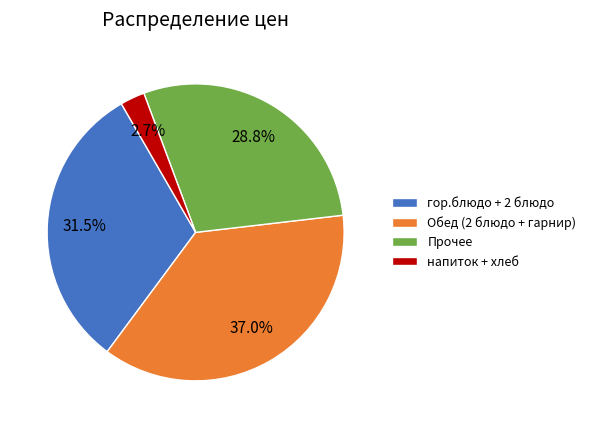

Do гор.блюдо + 2 блюдо and Обед (2 блюдо + гарнир) together represent more than half of the pie?

Yes